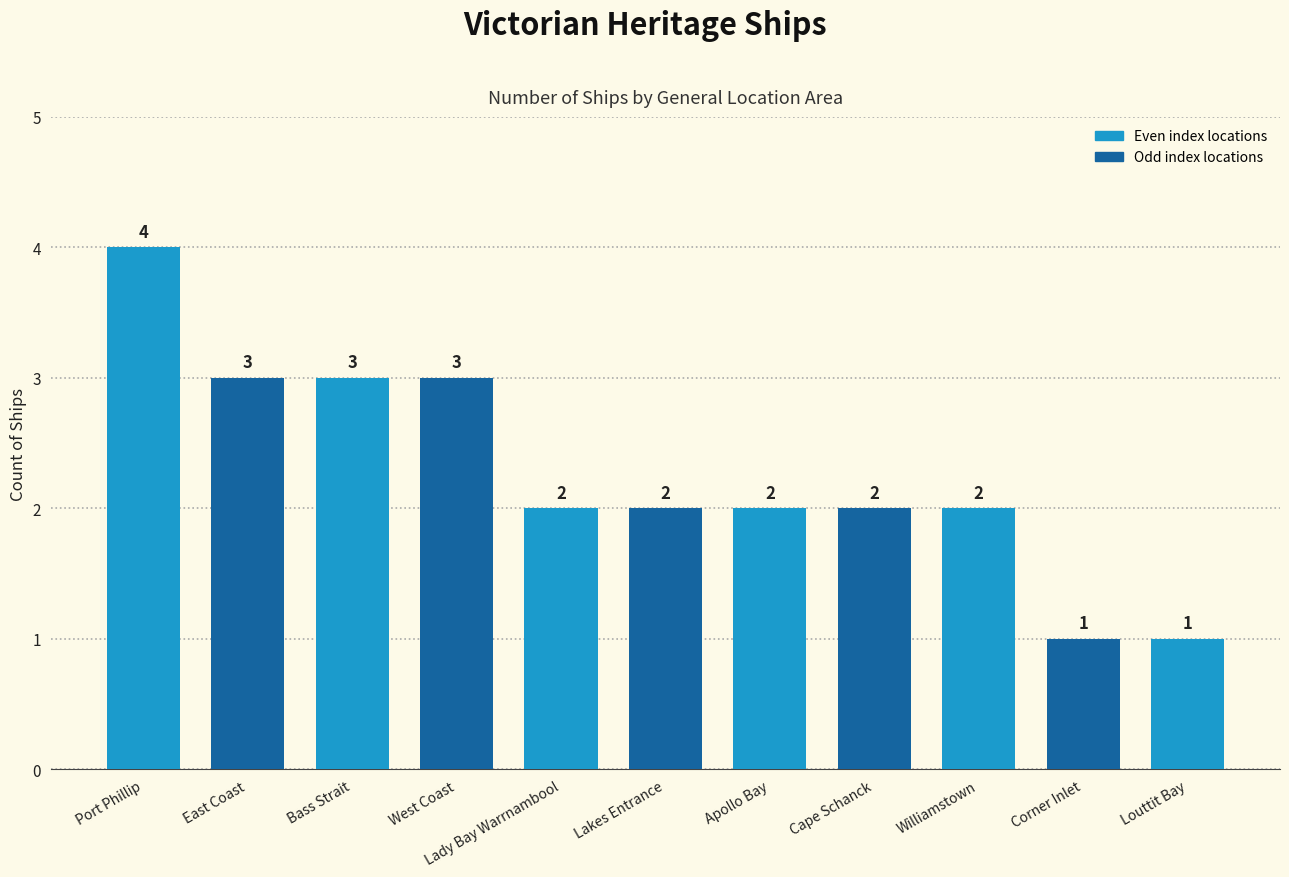

What is the label of the 4th bar from the left?

West Coast